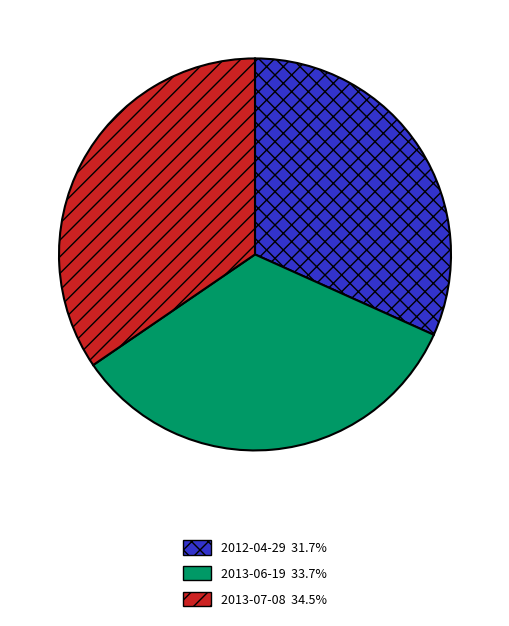

What is the smallest slice in the pie chart?

2012-04-29